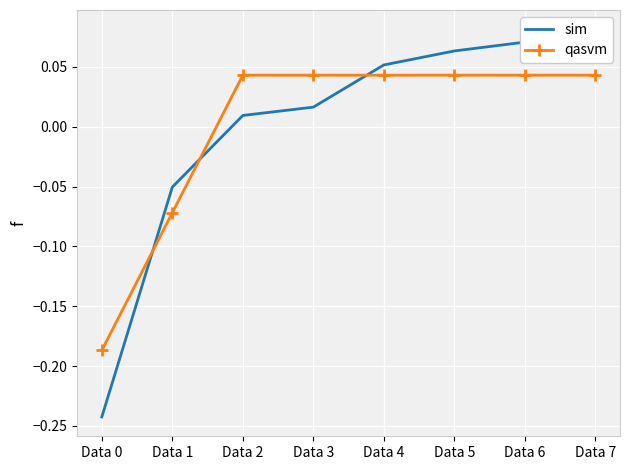

Between which two adjacent categories do qasvm and sim first intersect?

Data 0 and Data 1